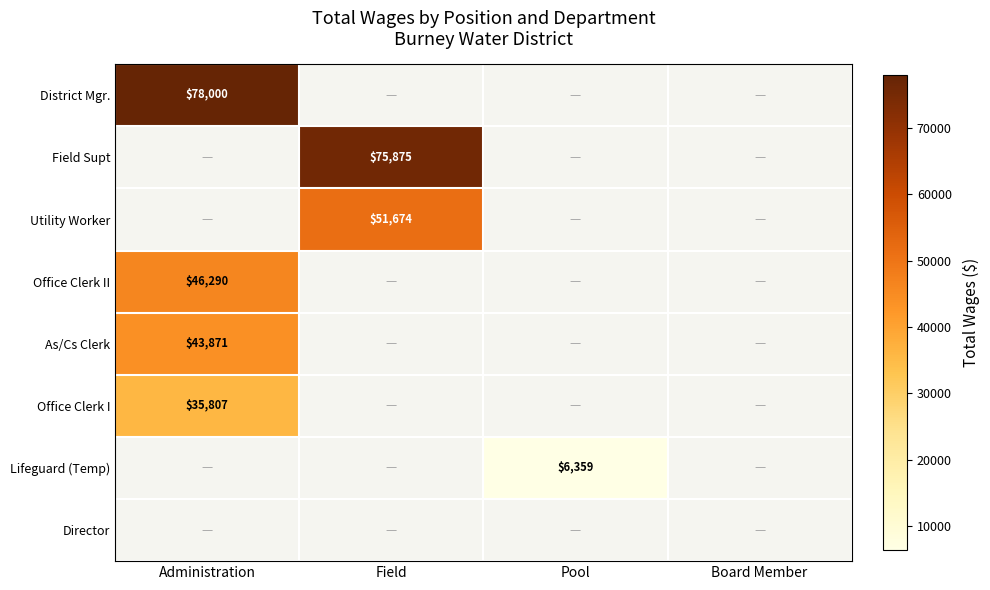

The value of Office Clerk I at Administration is 35807. True or false?

True